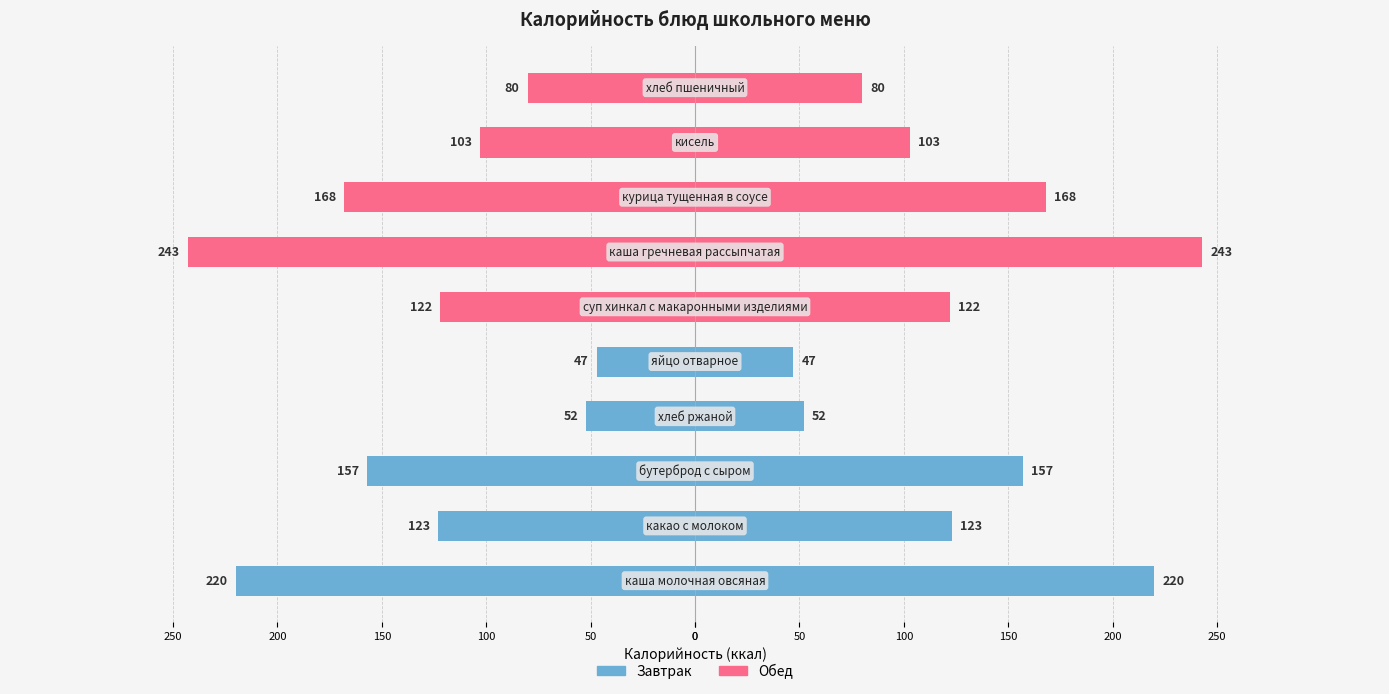

How many data points are above -122?

4